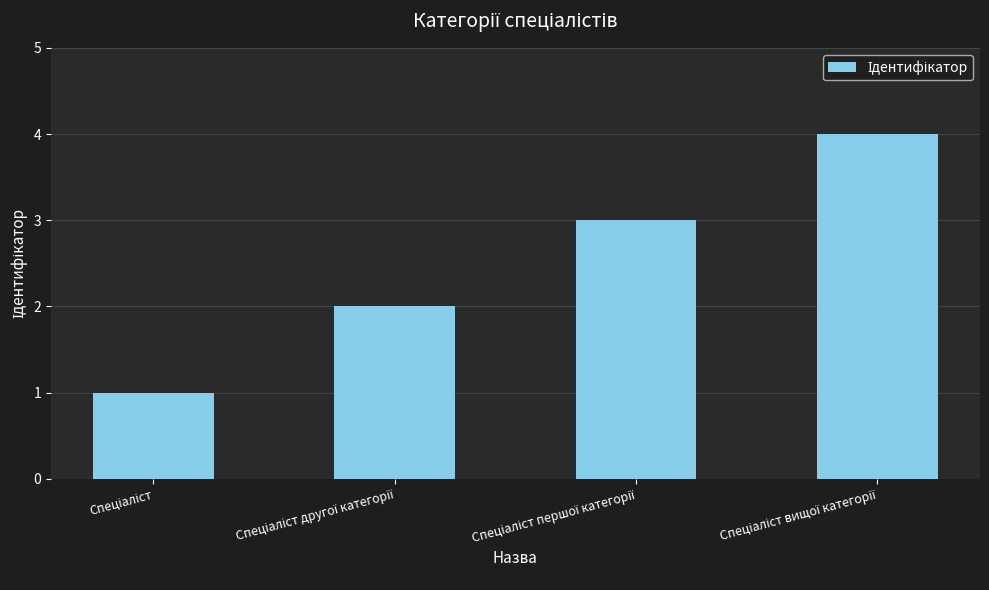

Reading left to right, list all the values displayed in this chart.

1	2	3	4